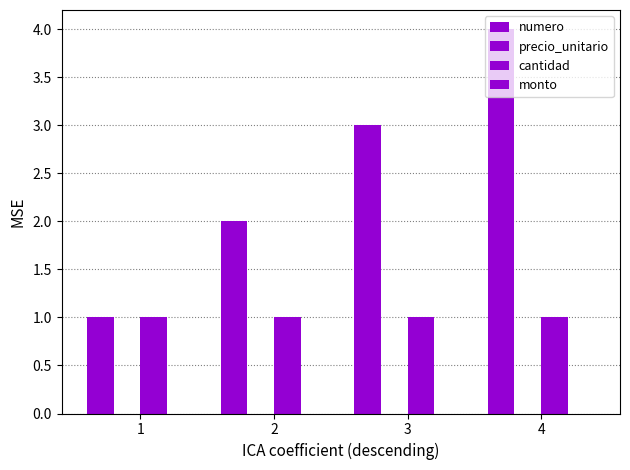

How many categories are shown in the chart?

4